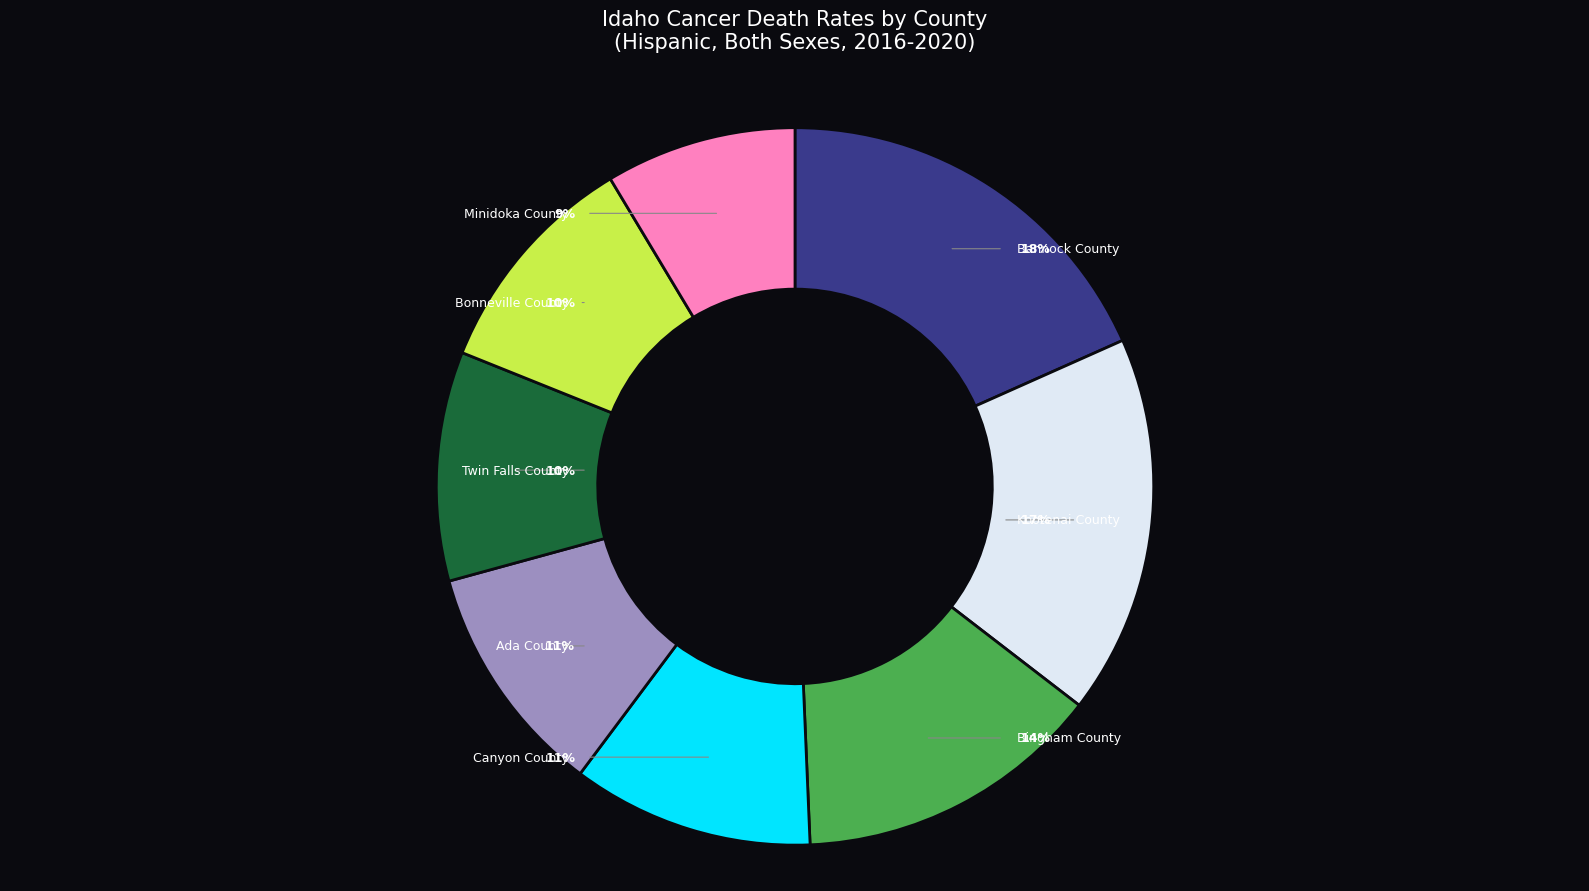

The Bonneville County slice represents 10% of the pie. True or false?

True